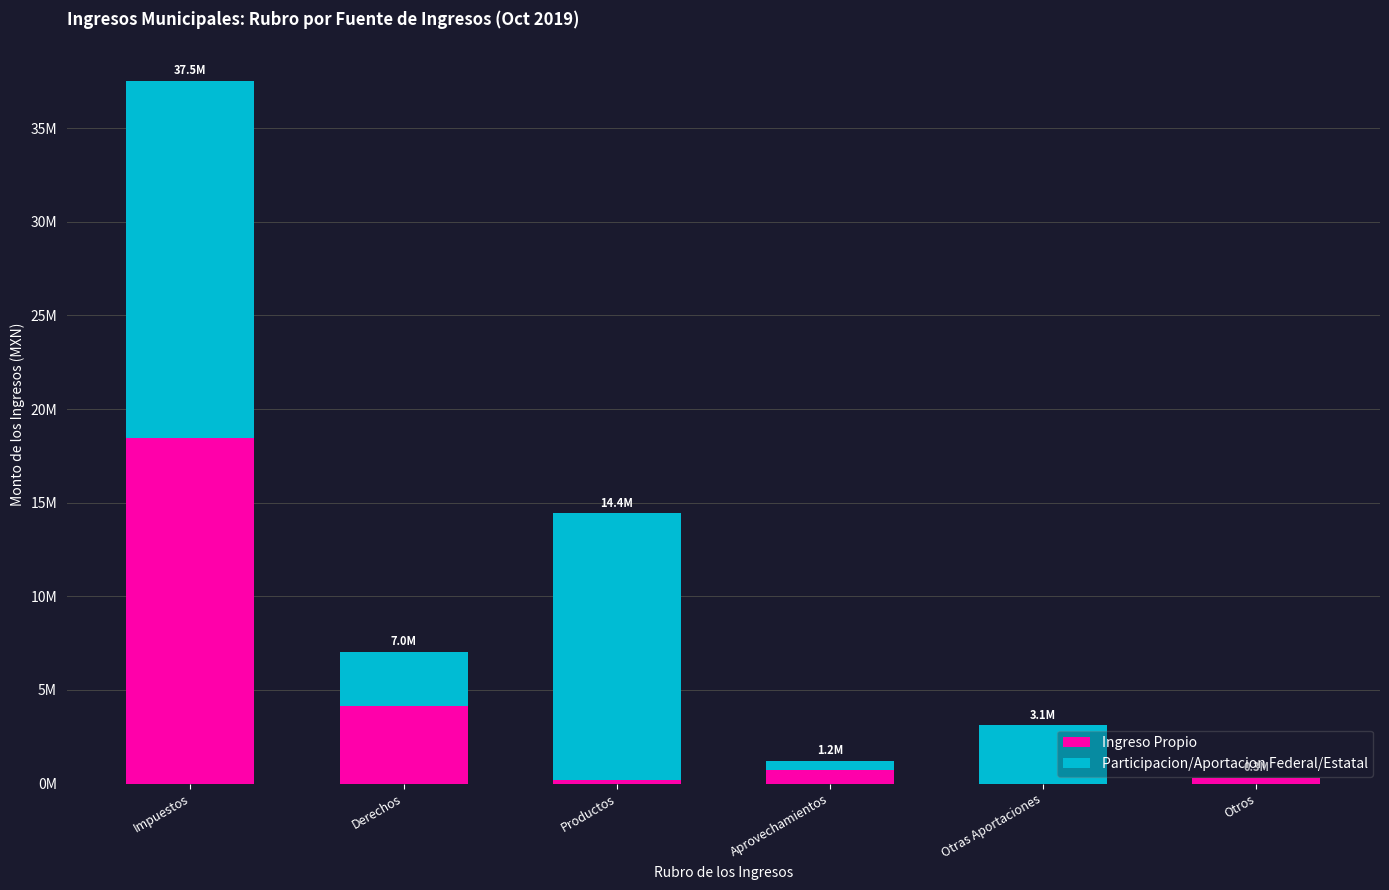

What is the label of the 6th bar from the left?

Otros